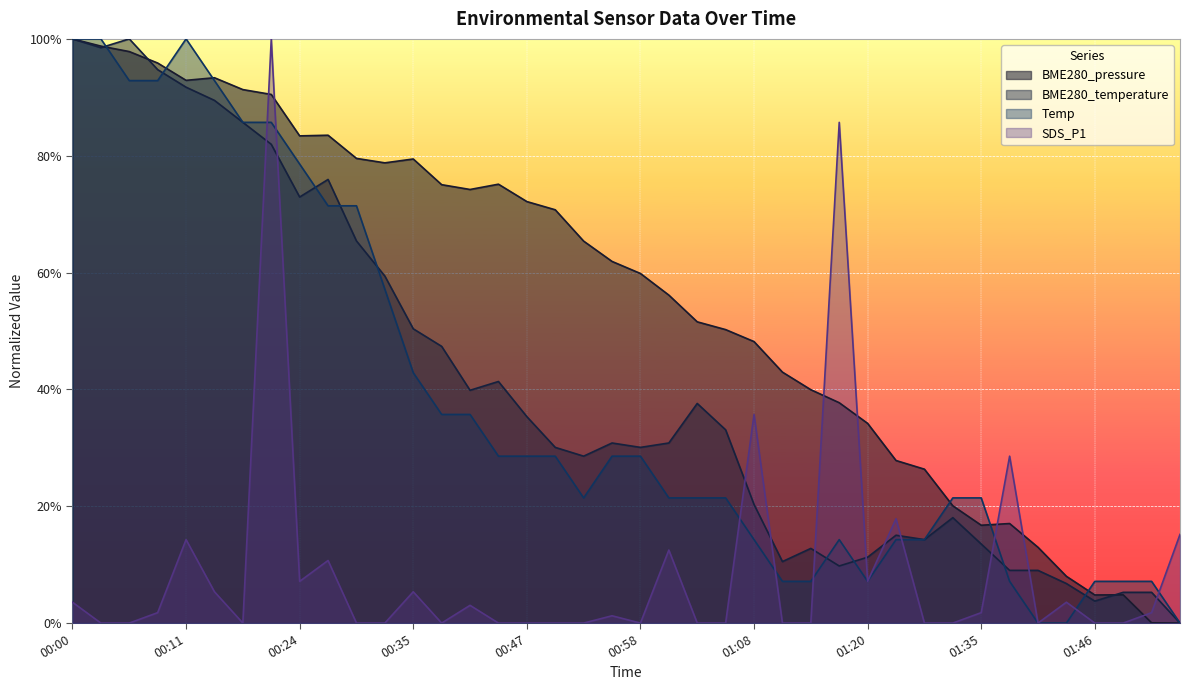

In Temp, how many points are lower than both neighbors (excluding endpoints)?

2